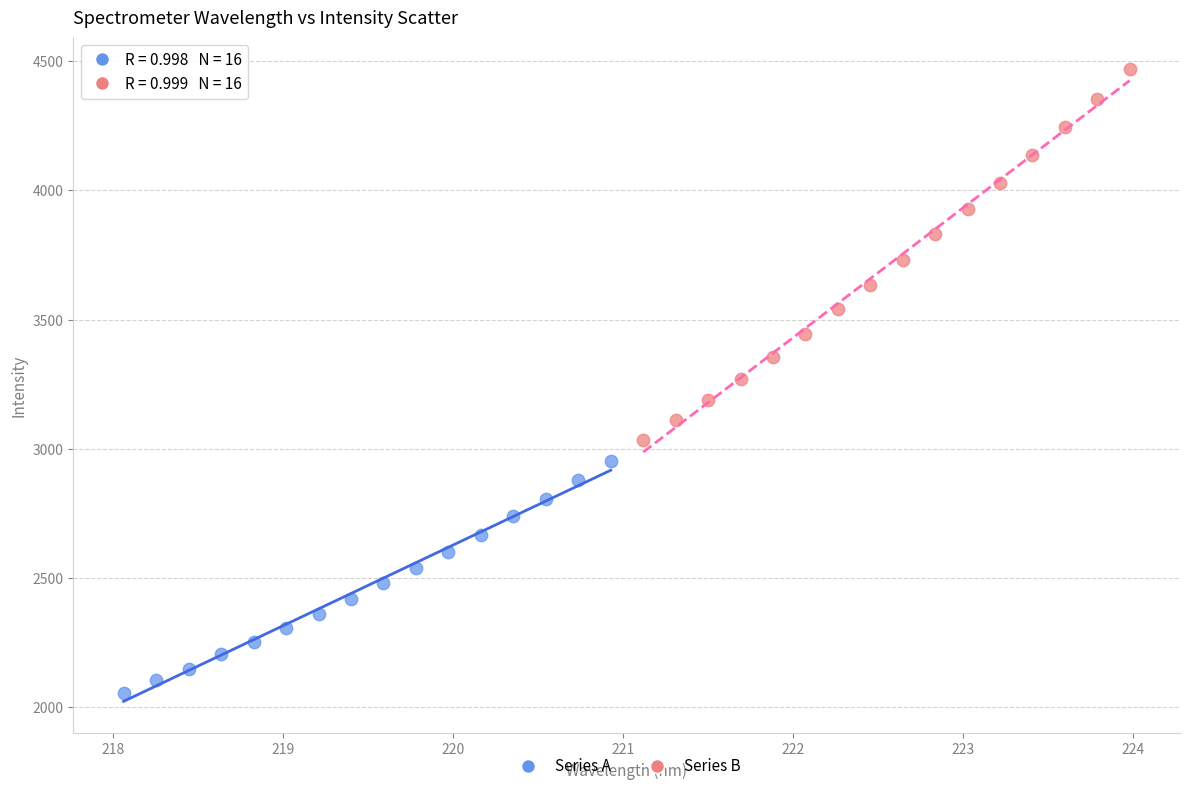

Which series reaches the minimum Y coordinate?

Series A